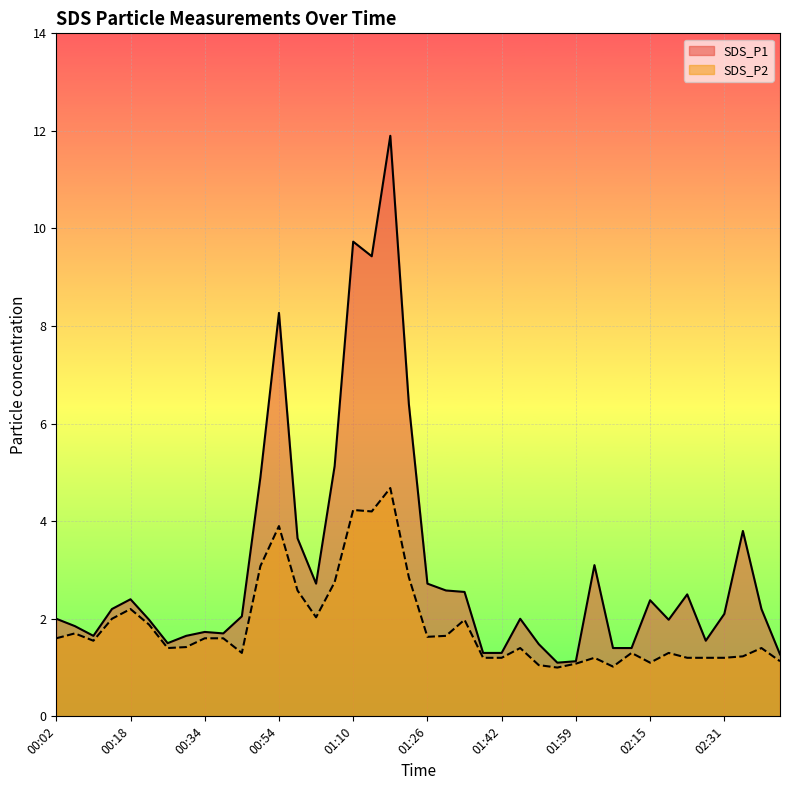

Is it true that SDS_P2 equals 1.2 at 01:10?

False